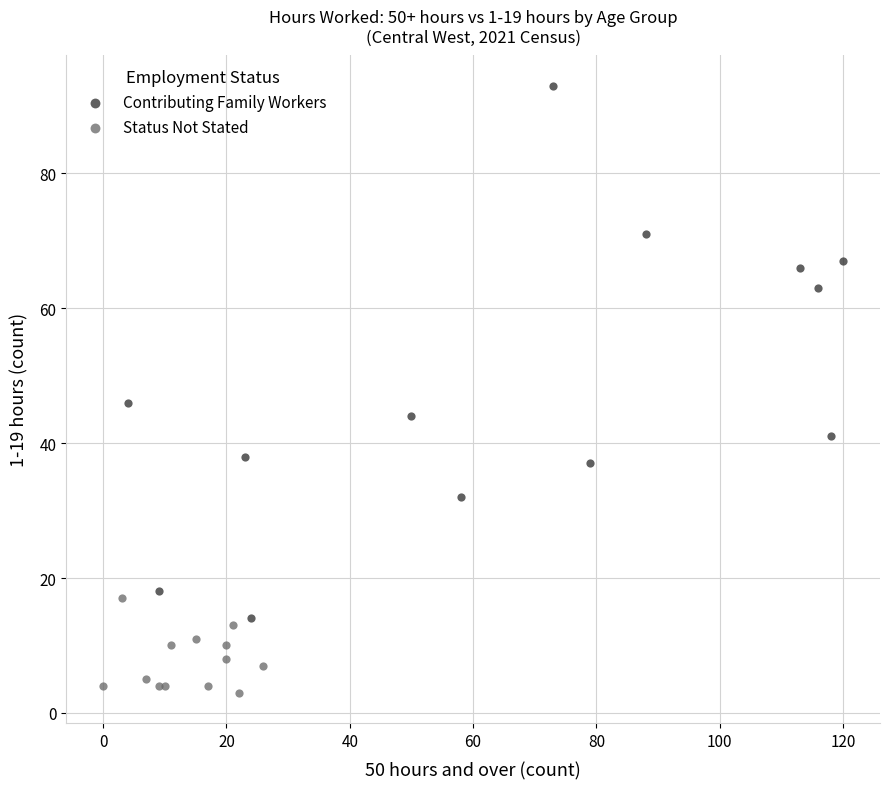

Which series contains the lowest Y value?

Status Not Stated